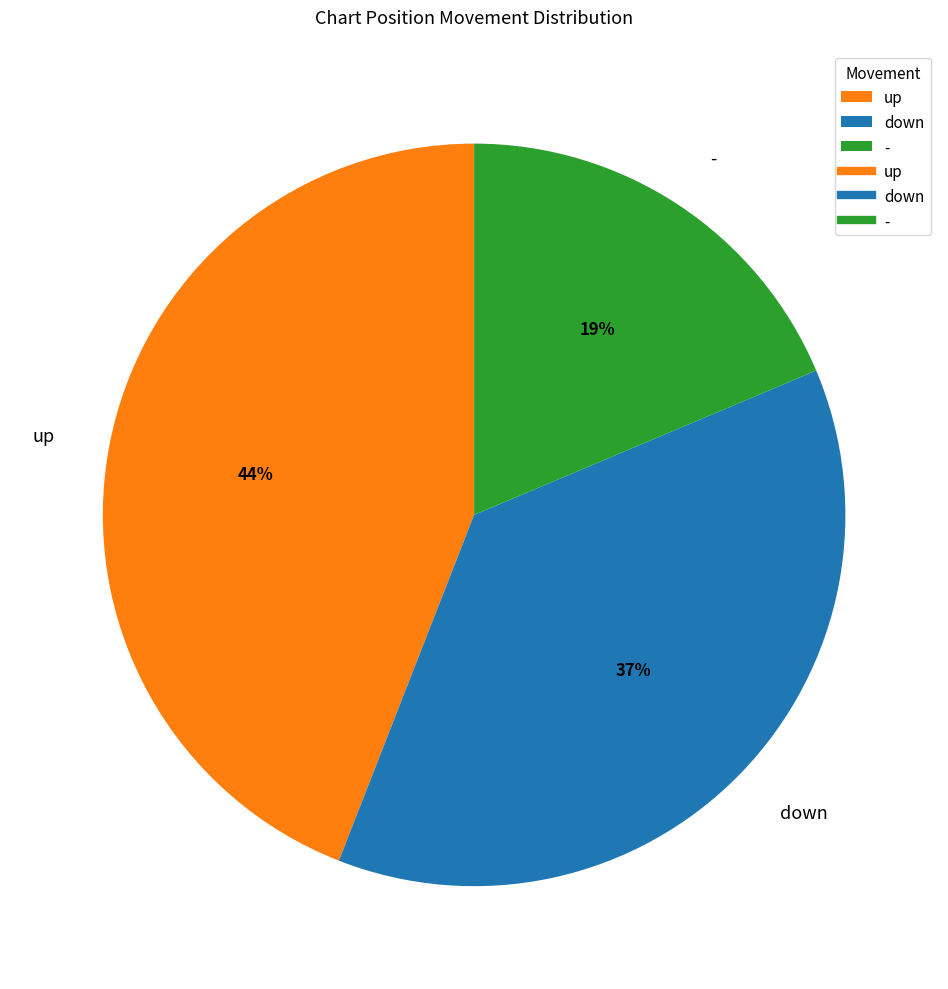

What is the smallest slice in the pie chart?

-